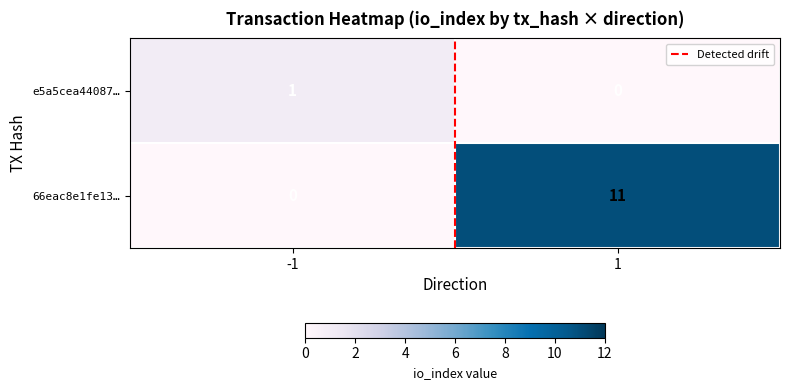

True or false: e5a5cea44087… has a value of 0 at 1.

True